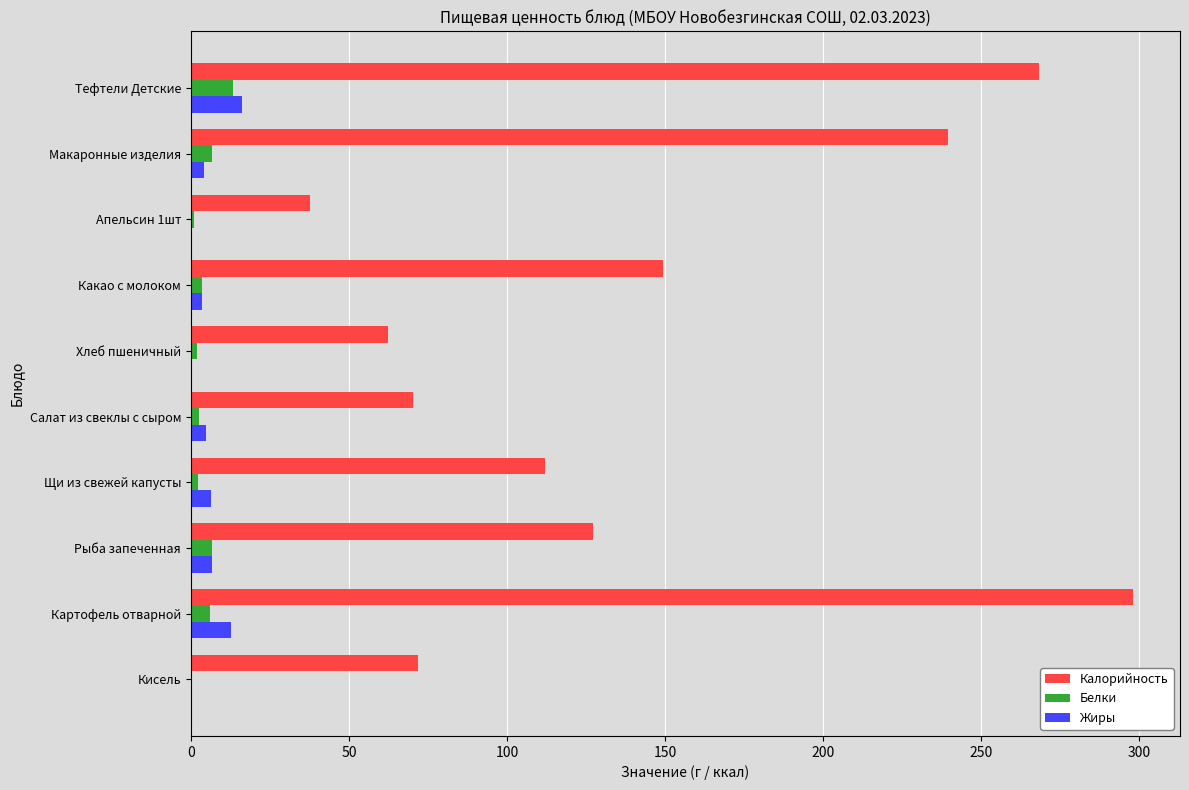

Which series has the largest total across all categories?

Калорийность